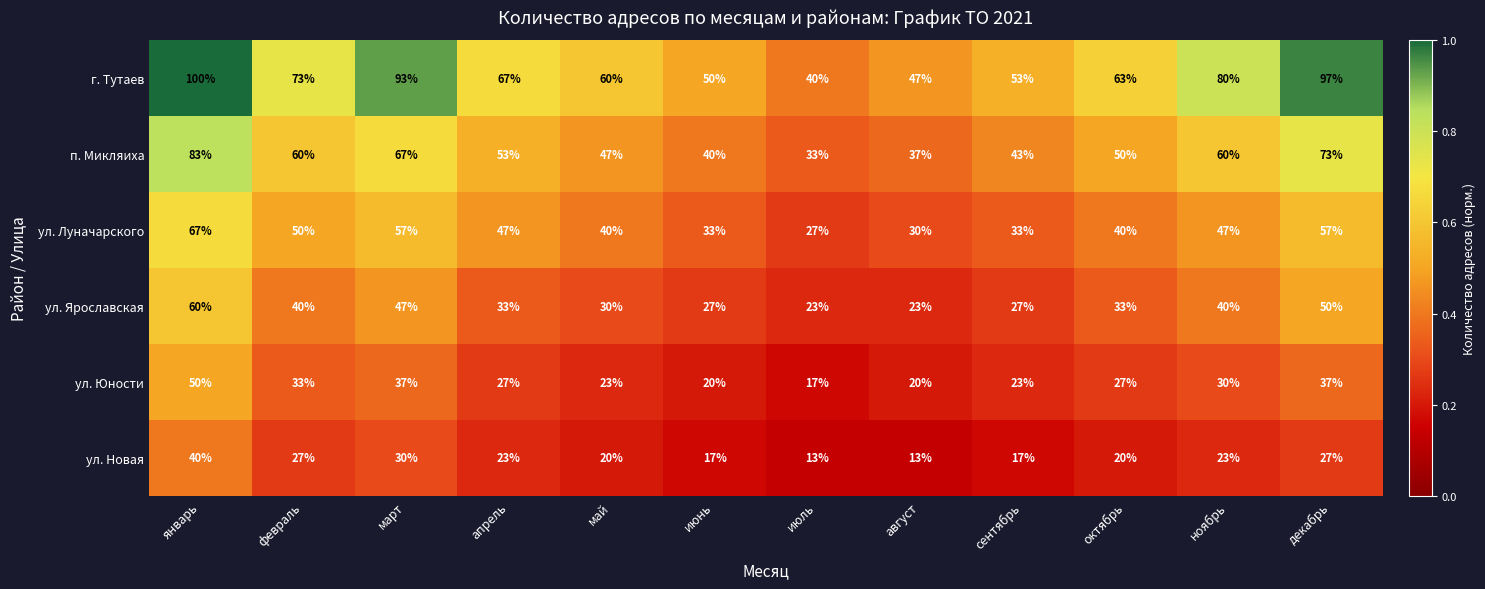

True or false: ул. Юности has a value of 17 at июль.

True